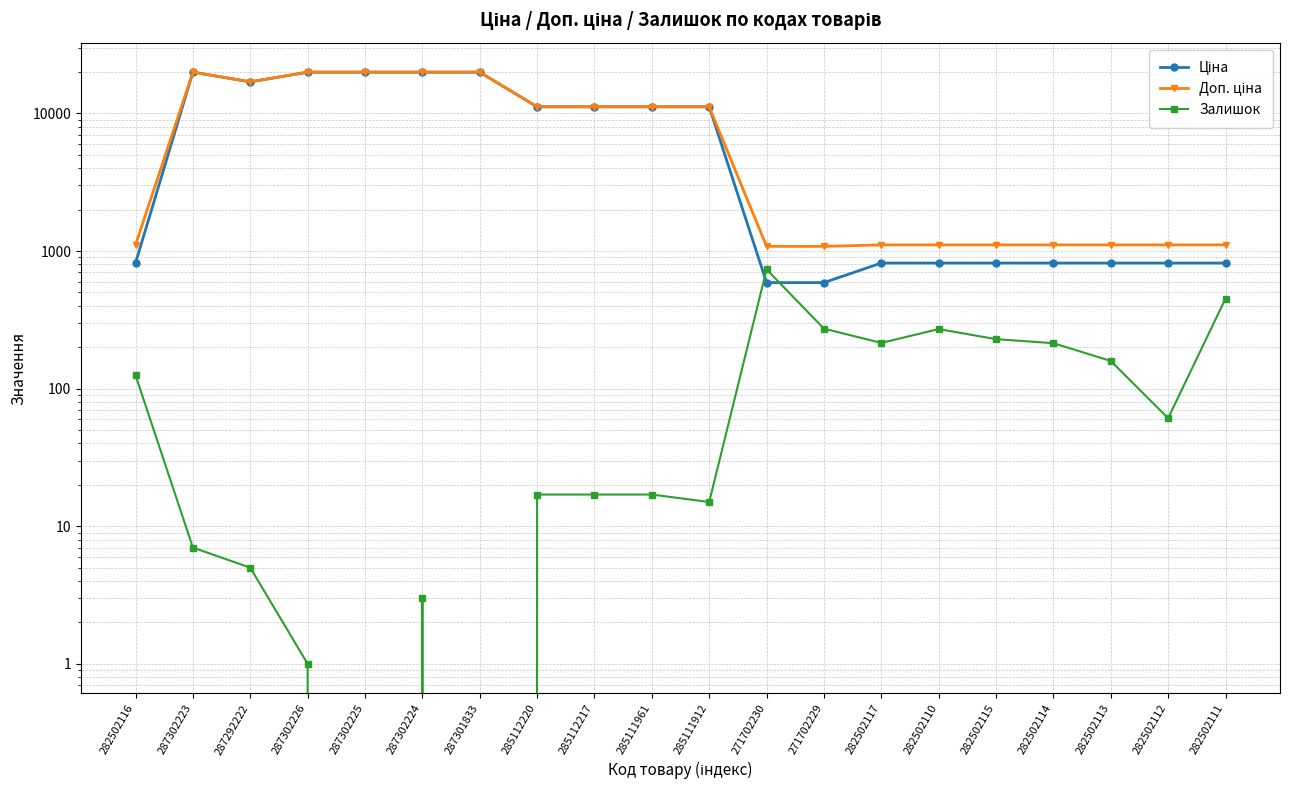

Where do Залишок and Ціна first cross each other?

285111912 and 271702230